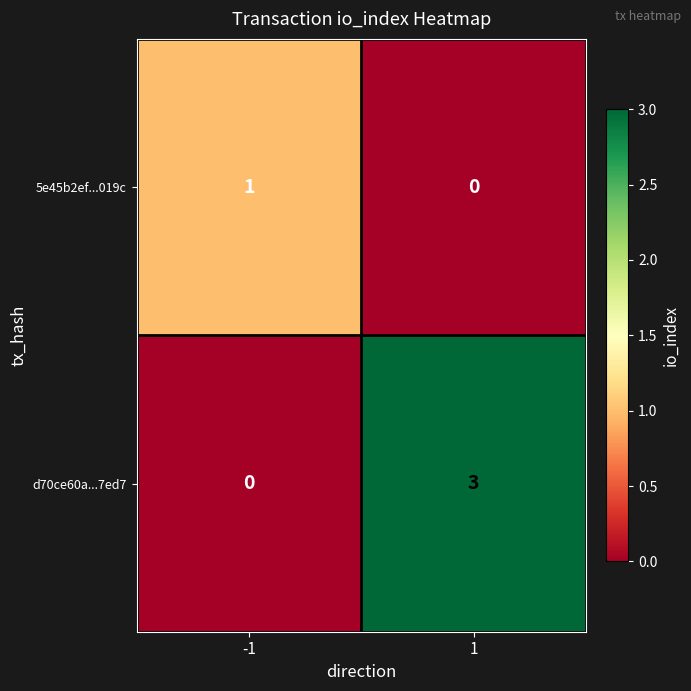

How many distinct data groups are displayed?

2